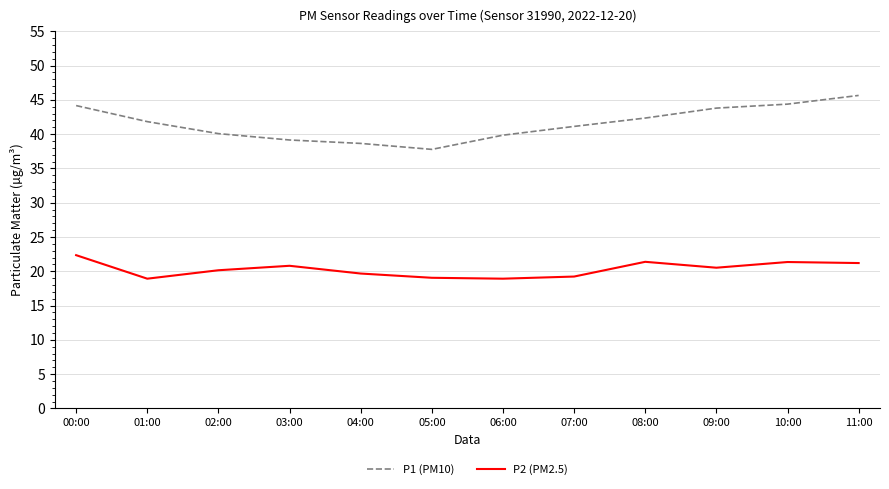

How many lines are shown in the chart?

2